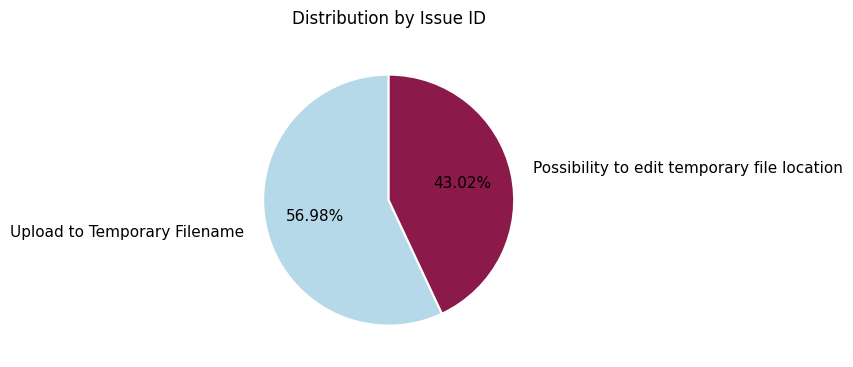

Rank the categories by value from lowest to highest.

Possibility to edit temporary file location, Upload to Temporary Filename